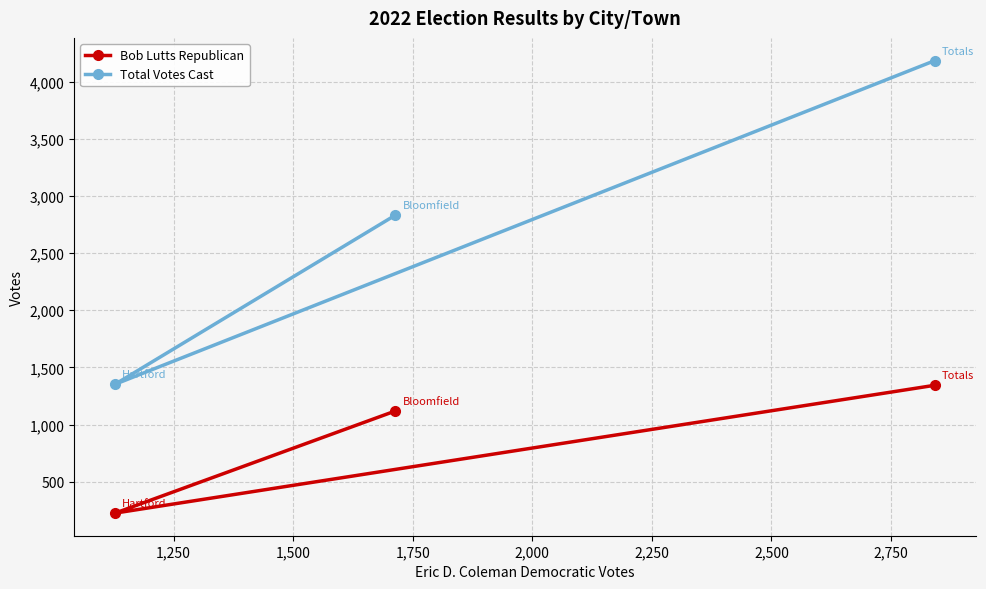

Count the number of categories in the chart.

3